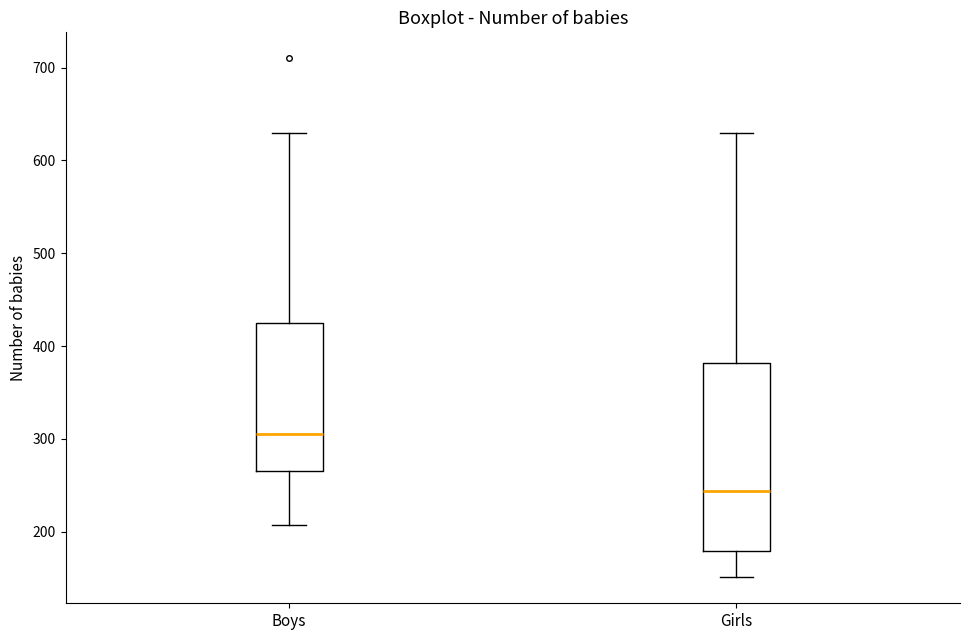

Reading left to right, transcribe this box plot: for each box, give where its median line is, the range the box spans, and where its two whiskers end, as read against the y-axis. The values are not printed on the chart, so give them approximately, as read against the axis.

Boys: median 310, box 270 to 420, whiskers 210 to 630
Girls: median 240, box 180 to 380, whiskers 150 to 630